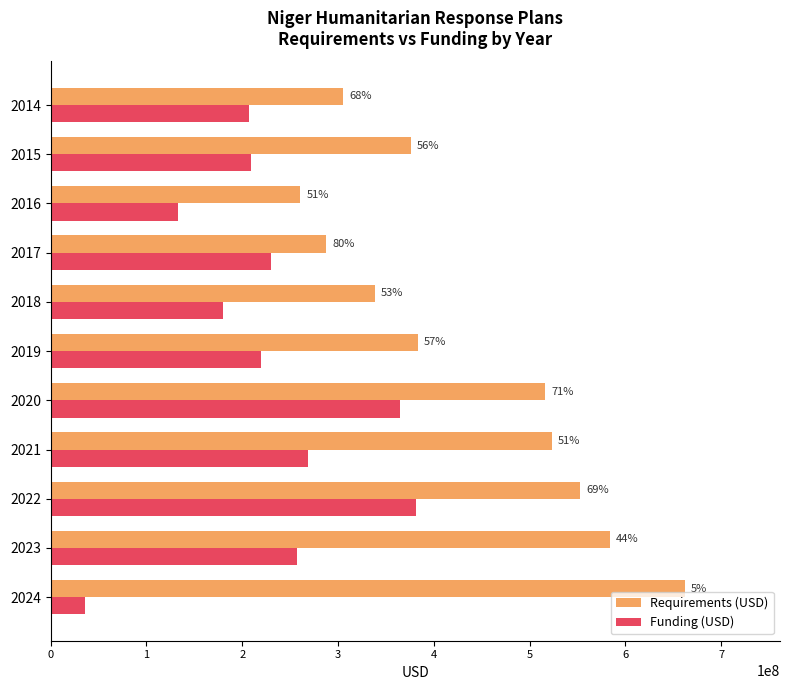

What are all the series names shown in the legend?

Requirements (USD), Funding (USD)